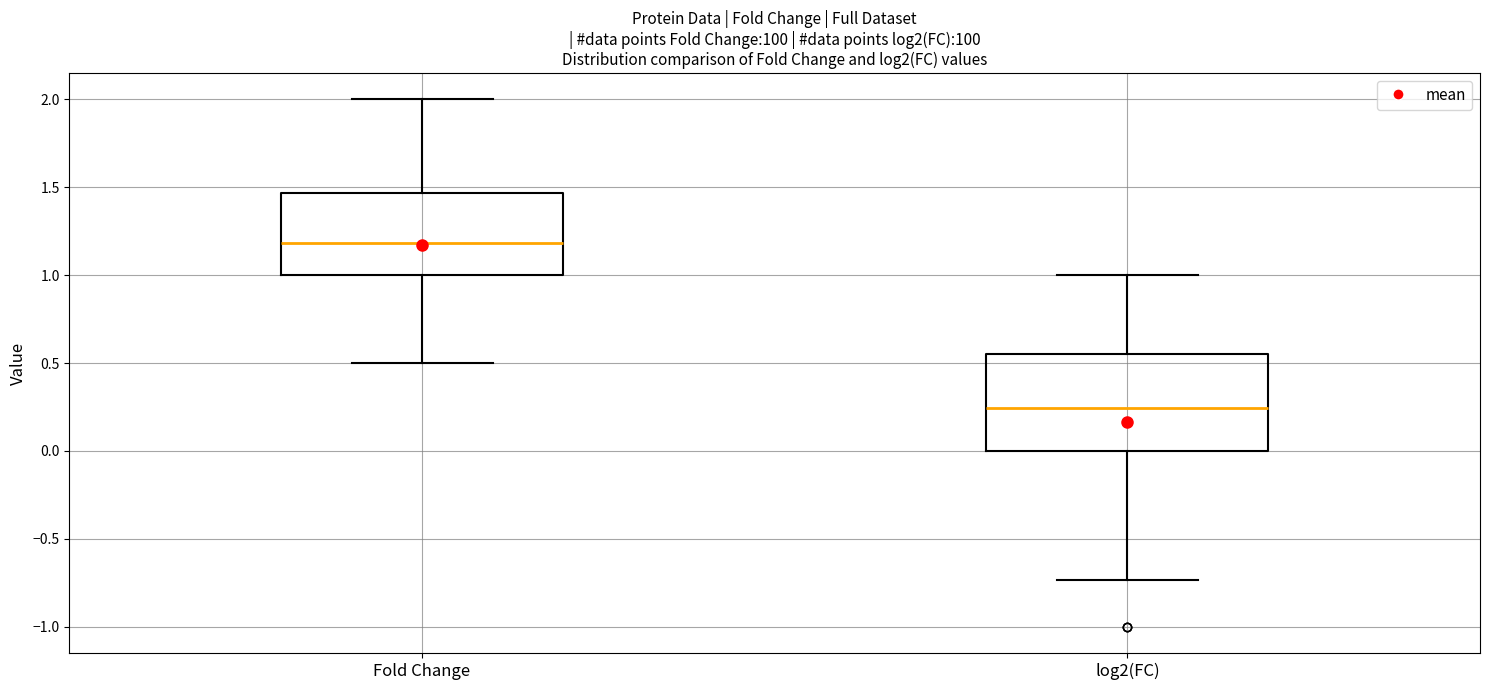

Where is the lower edge of the box for Fold Change on the y-axis? The values are not printed on the chart, so give them approximately, as read against the axis.

1.00